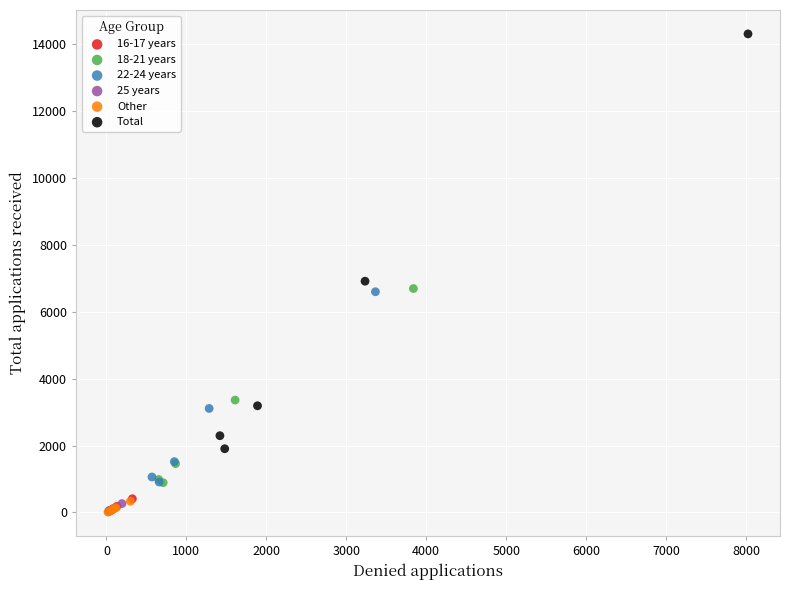

Which series has the largest Y range (max minus min)?

Total